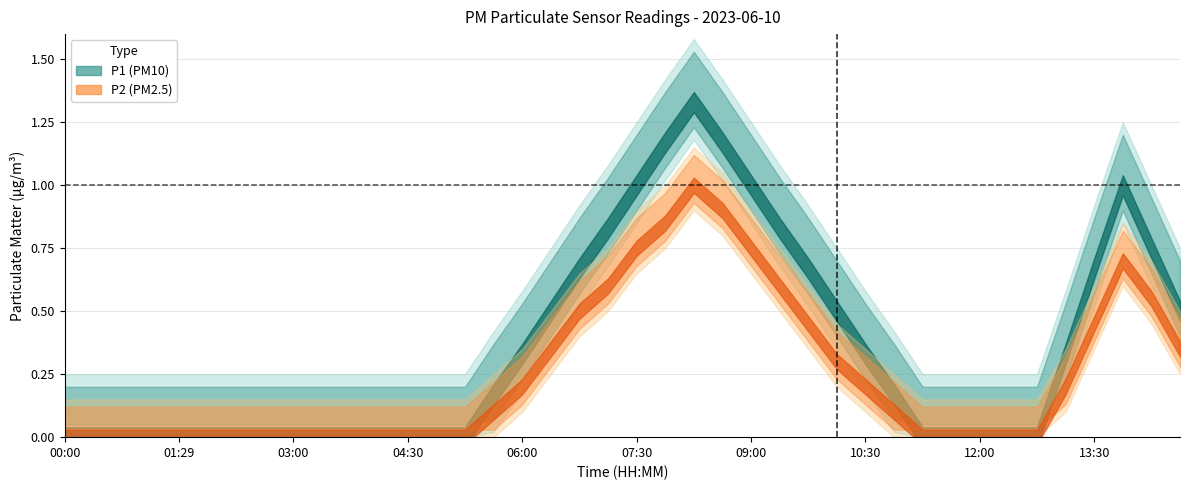

At which category does the chart reach its peak across all series?

08:15